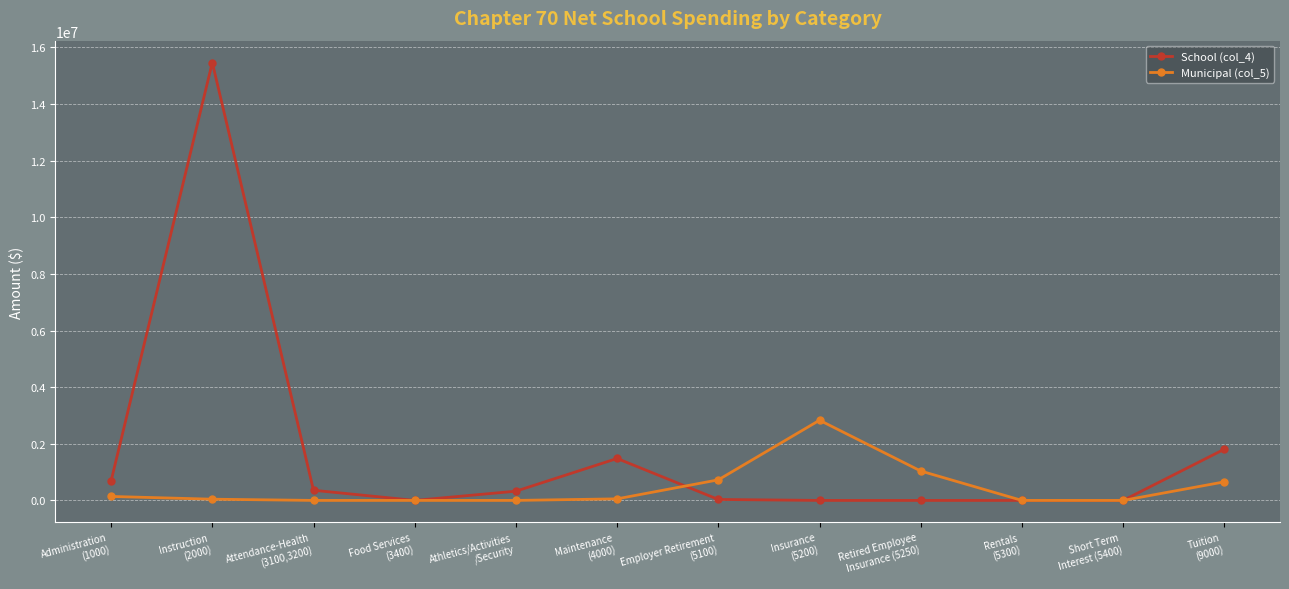

How many lines are shown in the chart?

2